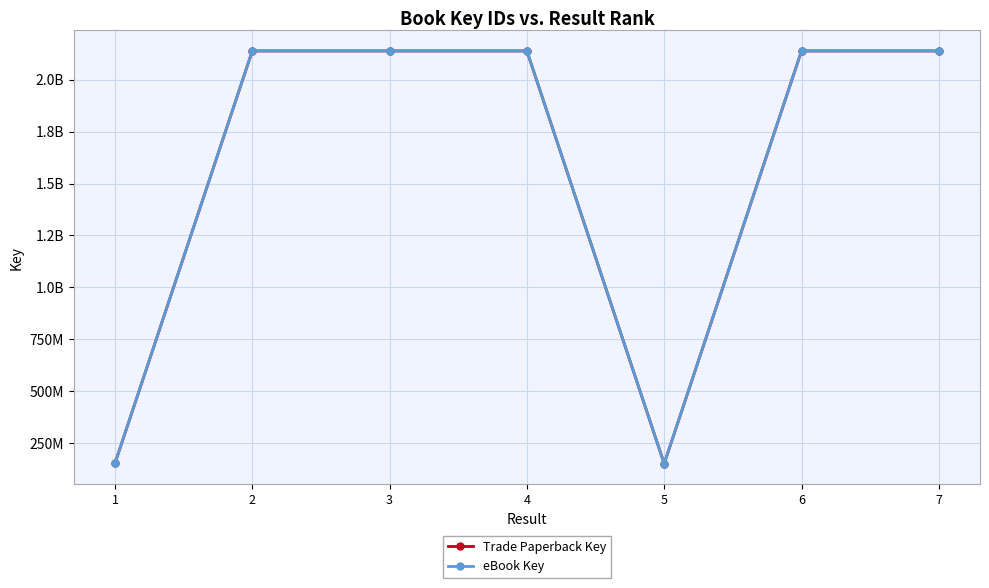

Does the chart have visible grid lines?

Yes